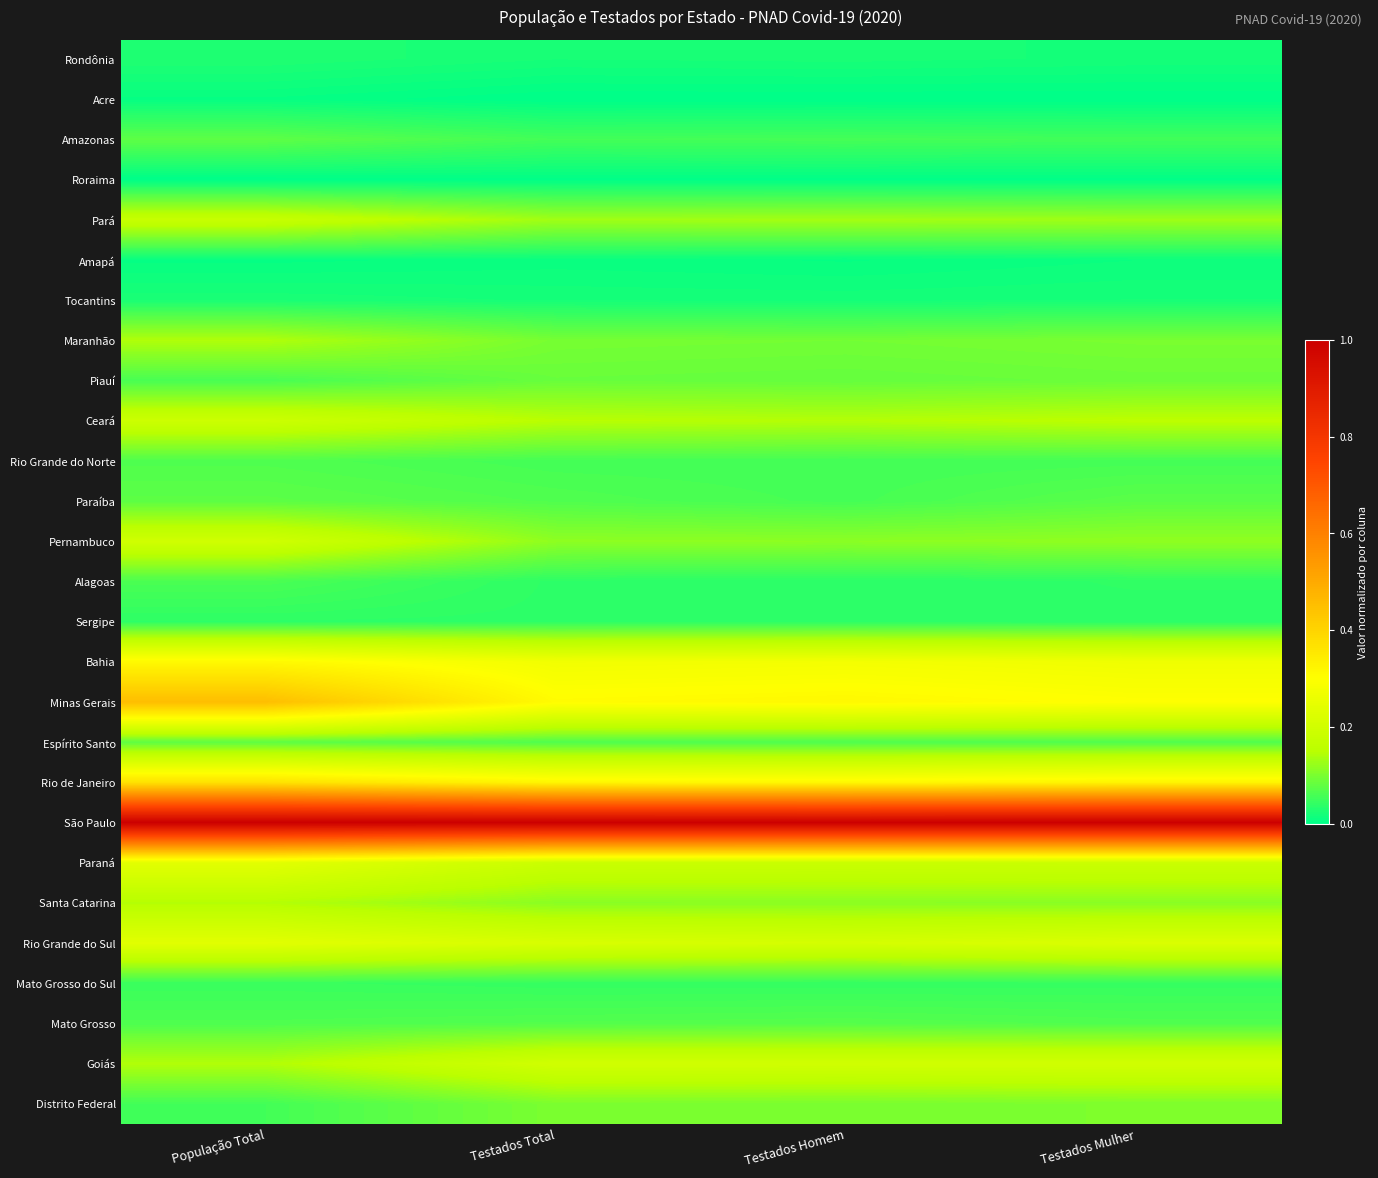

Rank the series by their maximum value, from lowest to highest.

Roraima, Acre, Amapá, Tocantins, Rondônia, Sergipe, Mato Grosso do Sul, Alagoas, Rio Grande do Norte, Mato Grosso, Paraíba, Amazonas, Espírito Santo, Piauí, Distrito Federal, Maranhão, Santa Catarina, Pará, Ceará, Pernambuco, Goiás, Rio Grande do Sul, Paraná, Bahia, Rio de Janeiro, Minas Gerais, São Paulo